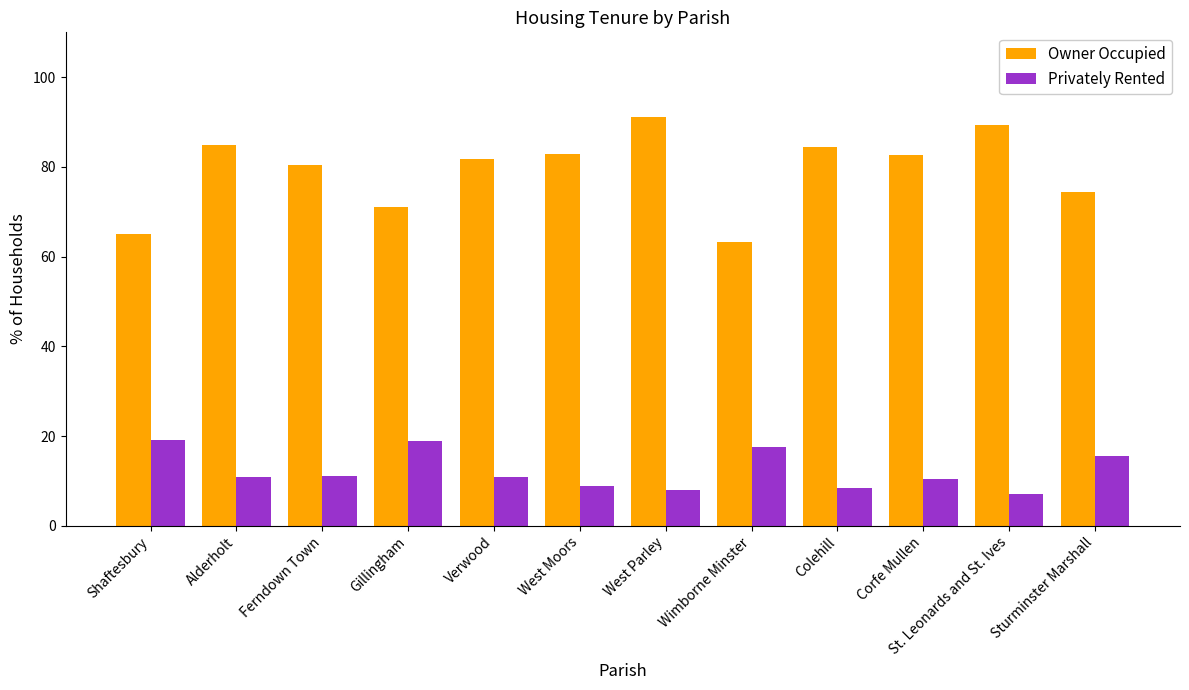

What is the approximate value of Owner Occupied at Sturminster Marshall?

74.3